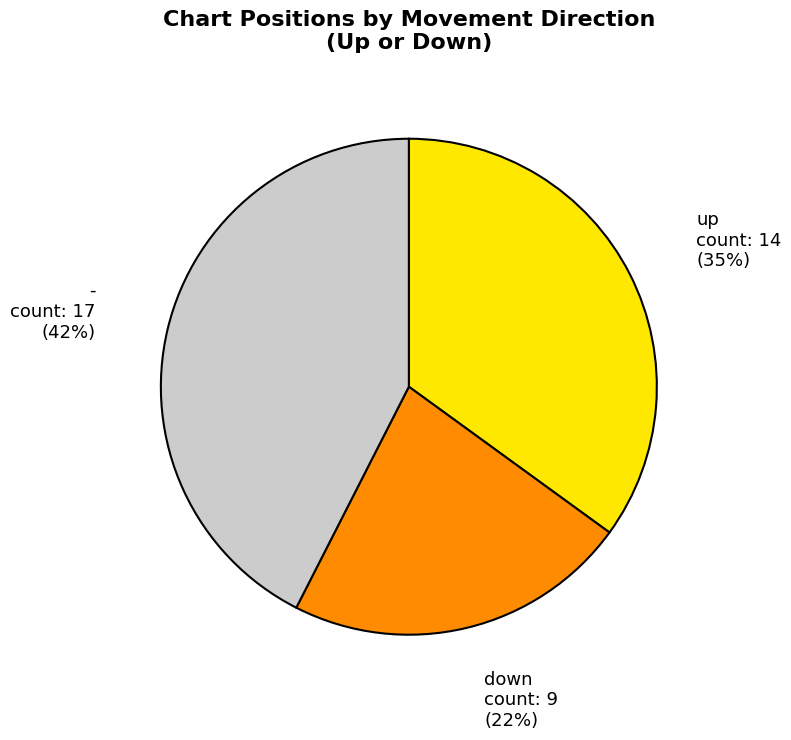

Combined, do - and down account for over 50%?

Yes